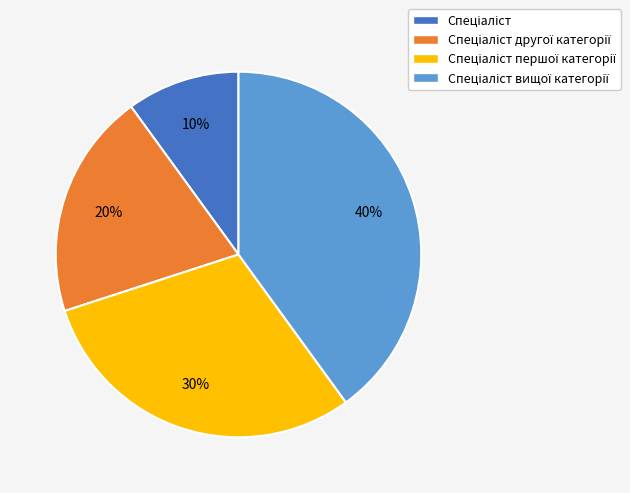

Does any single category account for the majority?

No